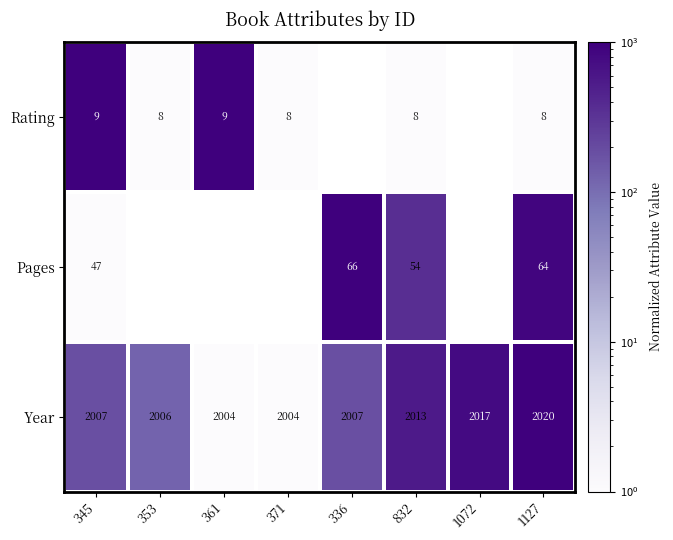

Is the value of Pages at 345 greater than the value of Rating at 353?

Yes